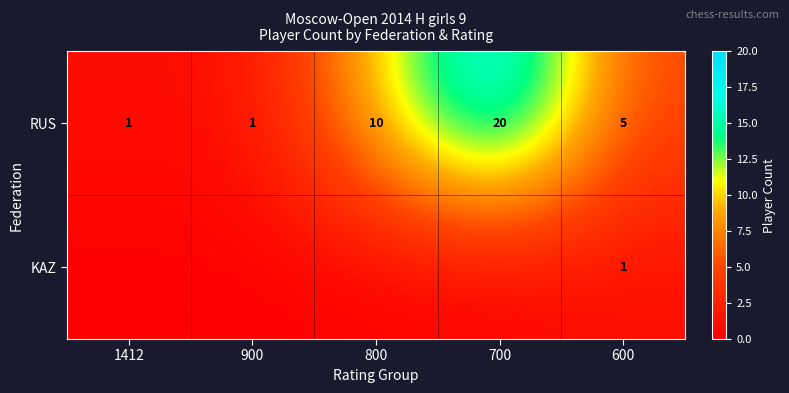

Which category has the highest value across all series?

700